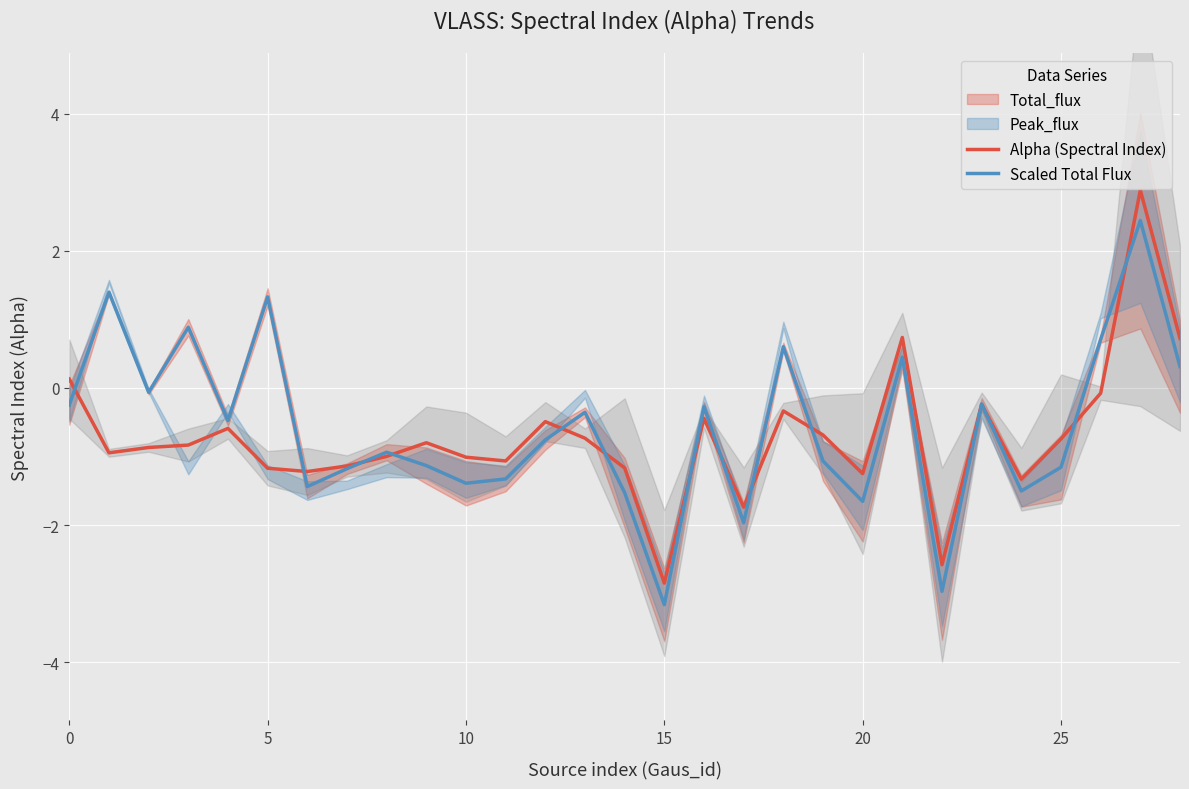

Is it true that Scaled Total Flux equals 2.4 at 27?

True